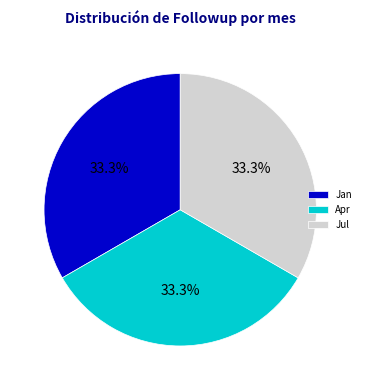

How many segments does this pie chart have?

3